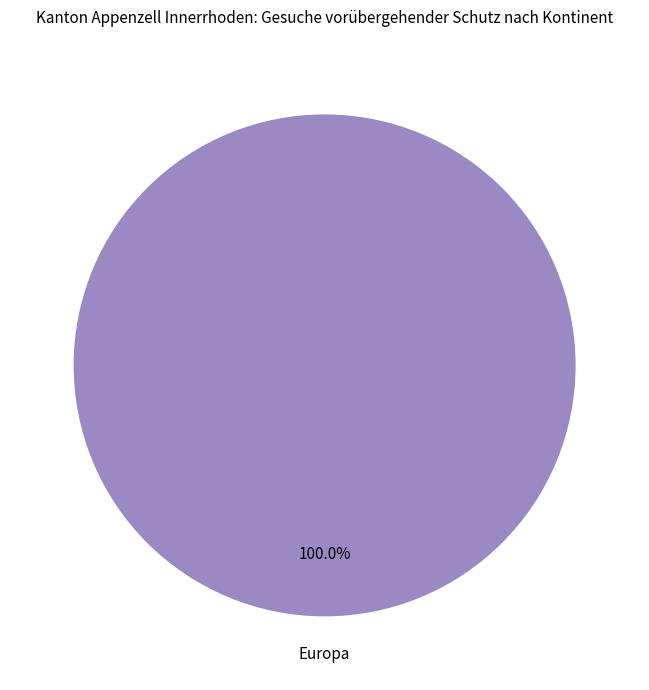

Is there a majority slice in this chart?

Yes